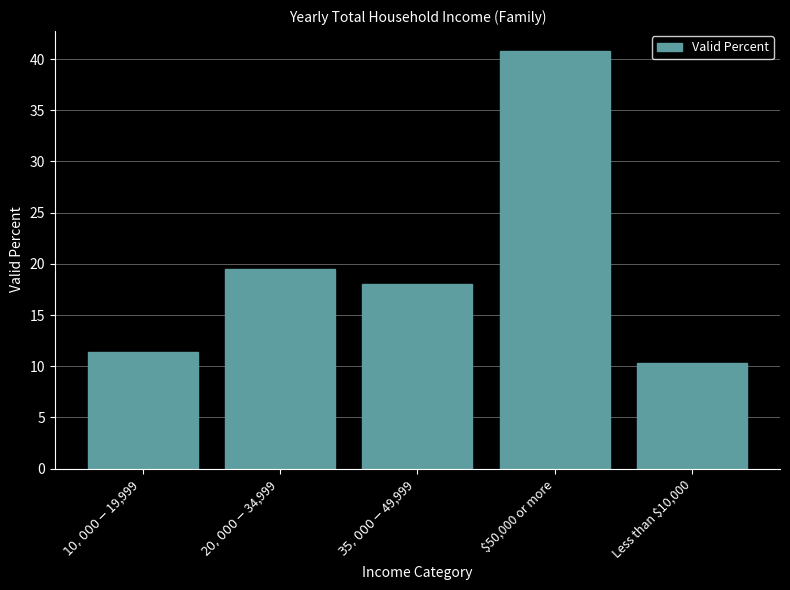

What is the label of the 2nd bar from the right?

$50,000 or more